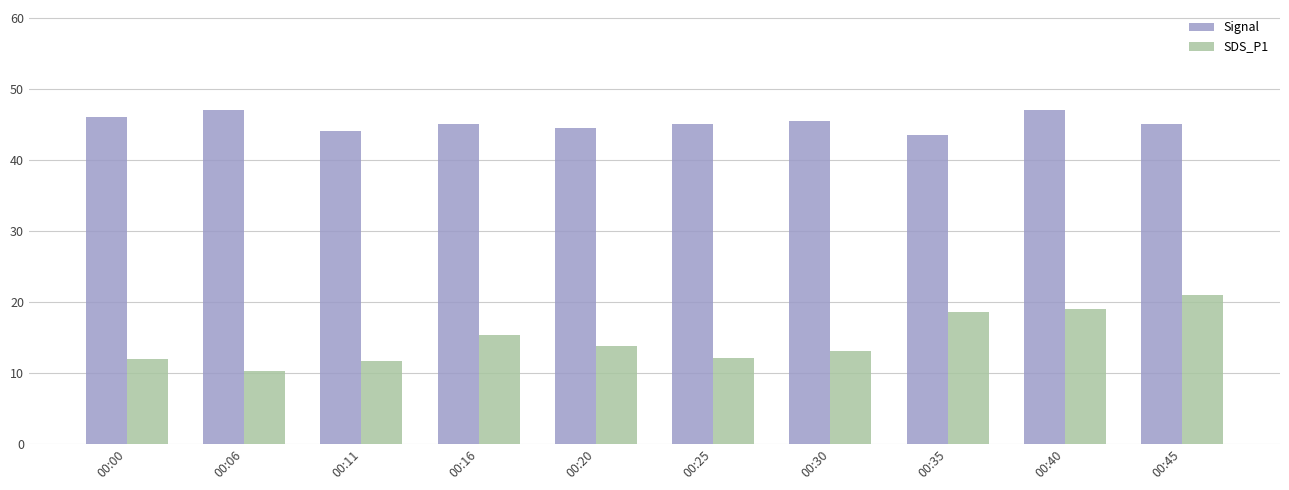

How many groups of bars are there?

10